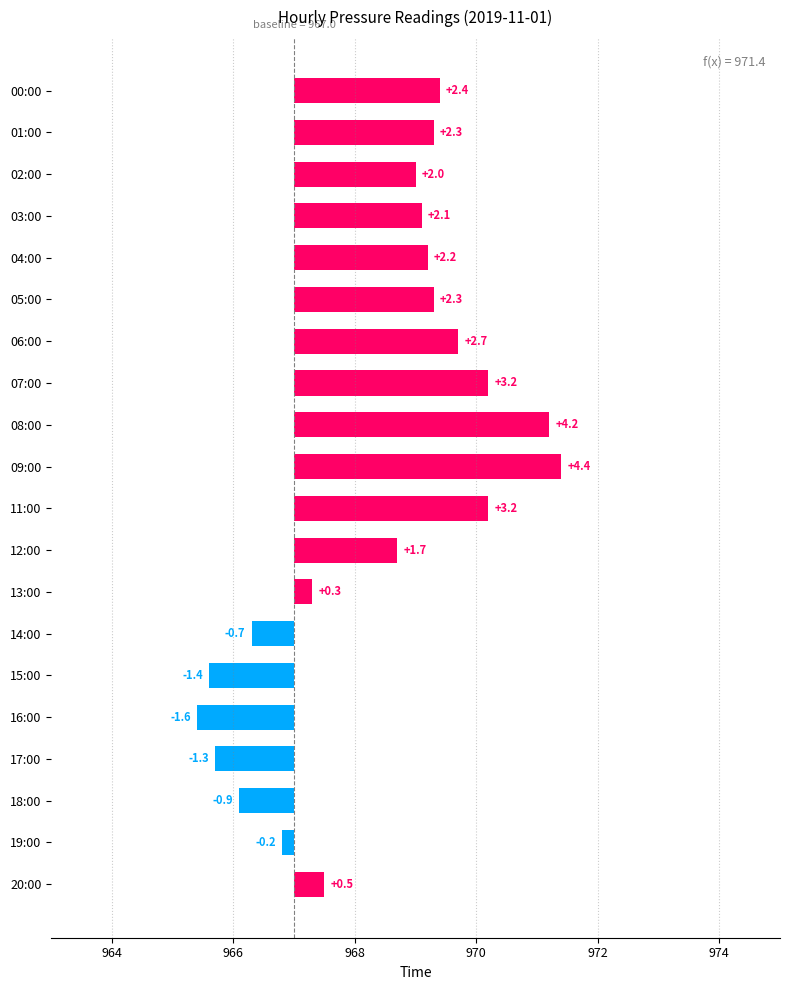

How many bars are there in total?

20